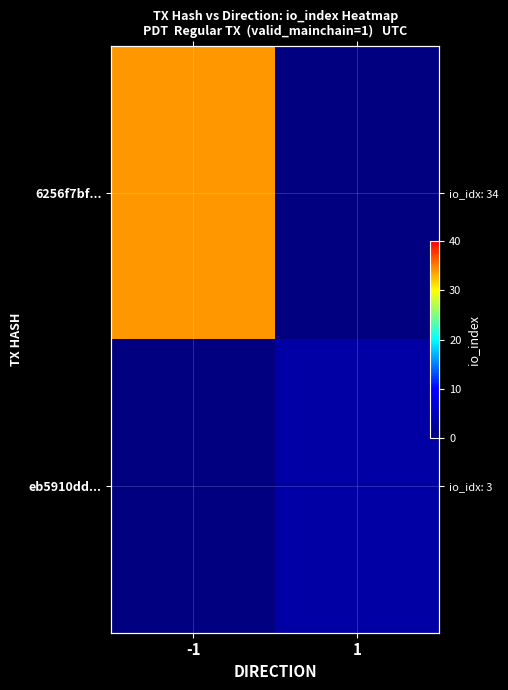

What is the sum of the eb5910dd... values at -1 and 1?

3